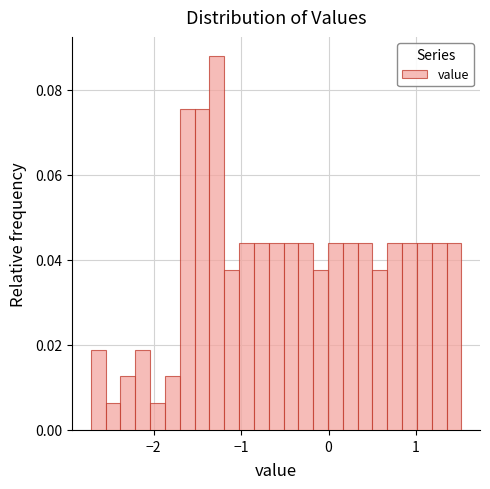

Read against the x-axis, roughly where is the centre of the tallest bar?

-1.3